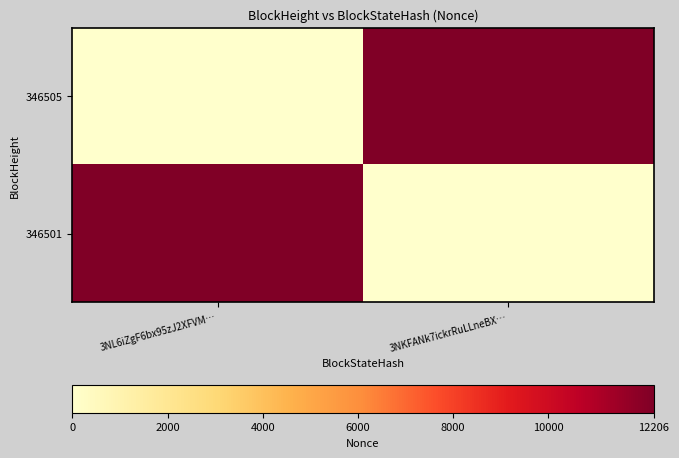

Between 3NL6iZgF6bx95zJ2XFVM… and 3NKFANk7ickrRuLLneBX…, which is larger?

3NKFANk7ickrRuLLneBX…